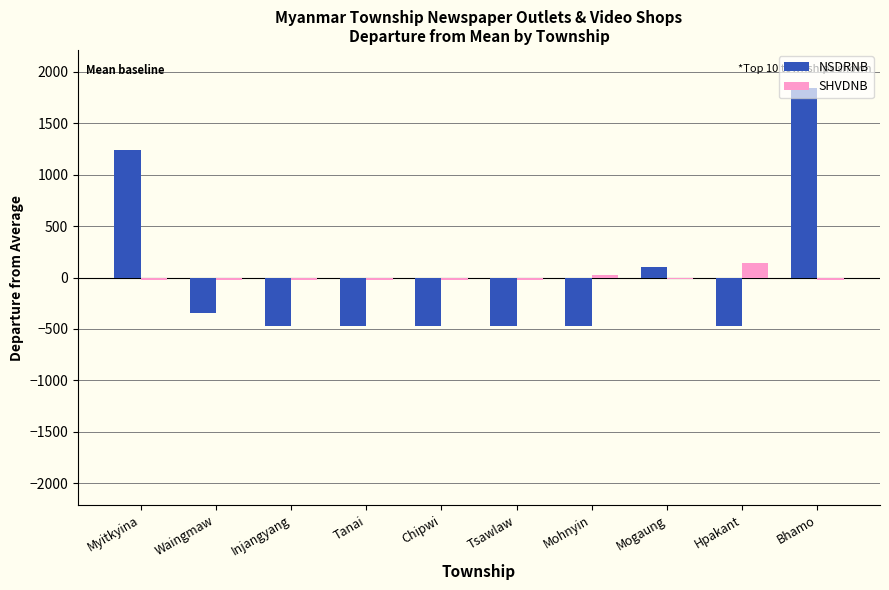

Which series has the largest range (max minus min)?

NSDRNB